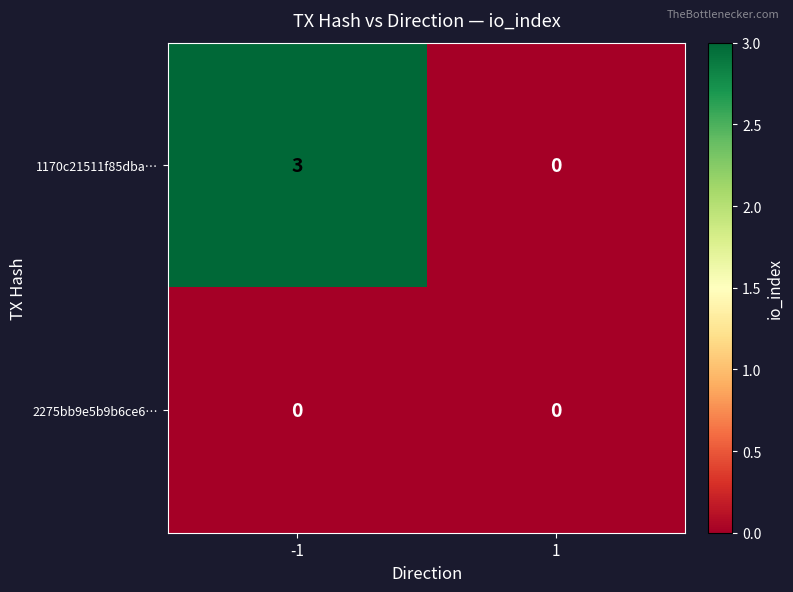

Rank the series at -1 from highest to lowest value.

1170c21511f85dba…, 2275bb9e5b9b6ce6…